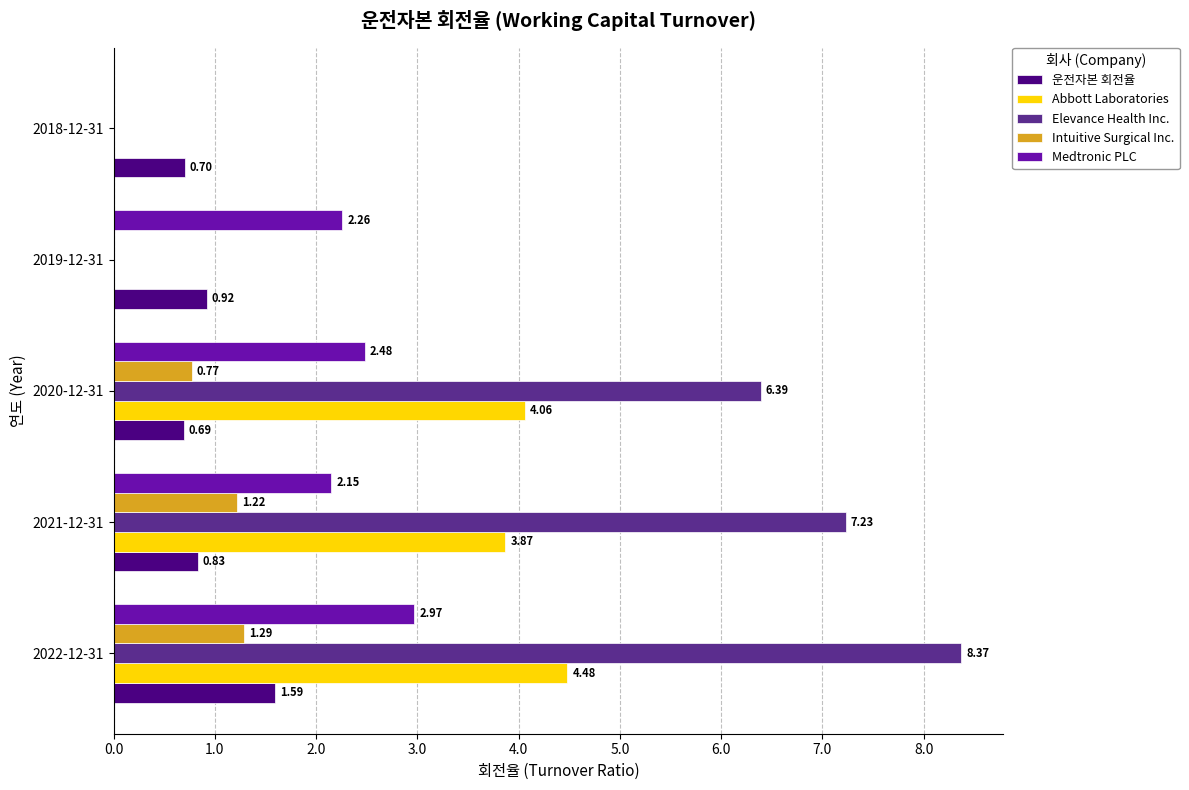

Which series changed the most between 2020-12-31 and 2019-12-31?

Elevance Health Inc.